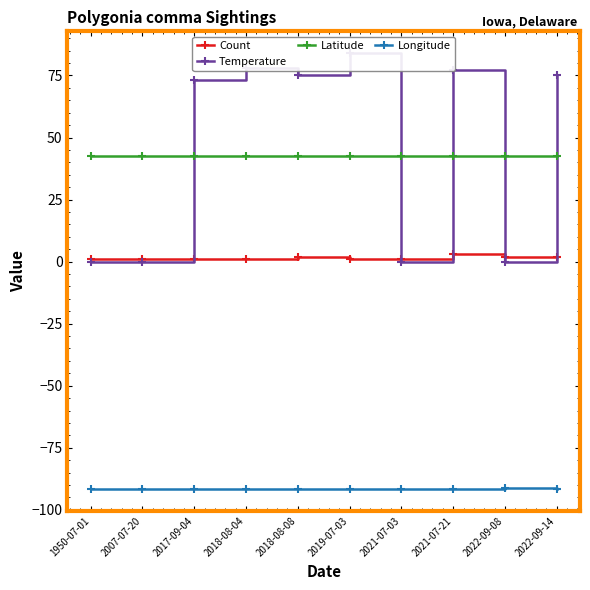

What are all the series names shown in the legend?

Count, Temperature, Latitude, Longitude